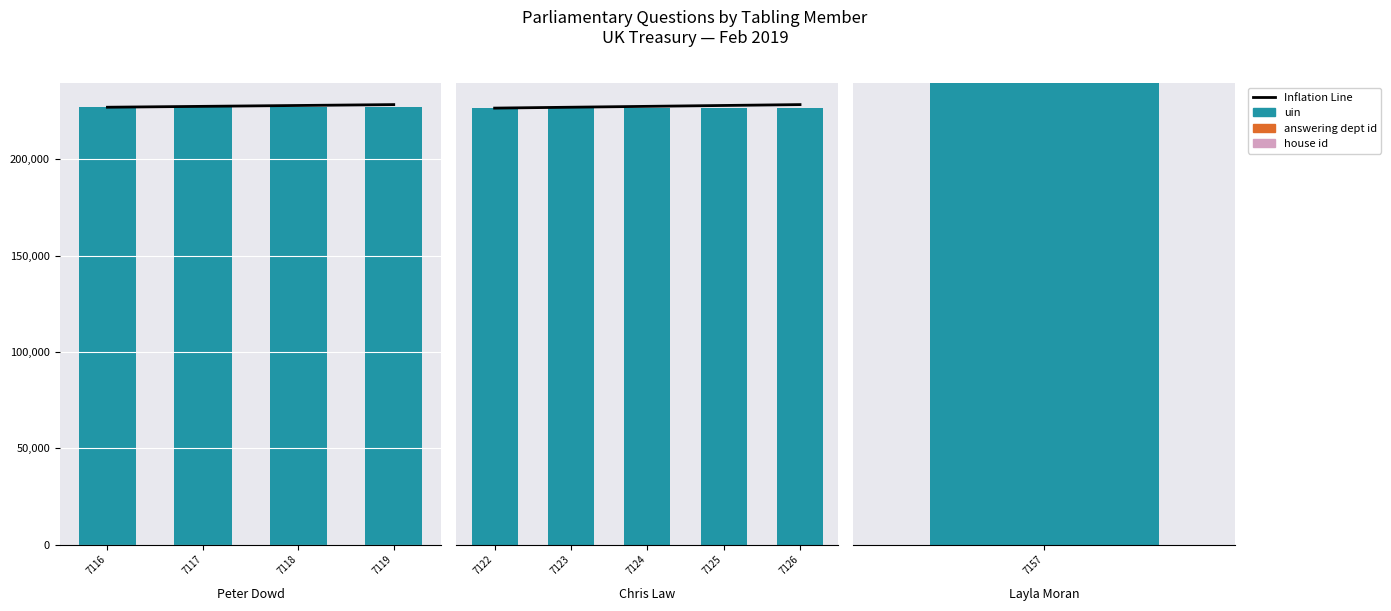

What is the sum of the uin values at 7122 and 7126?

454248.0